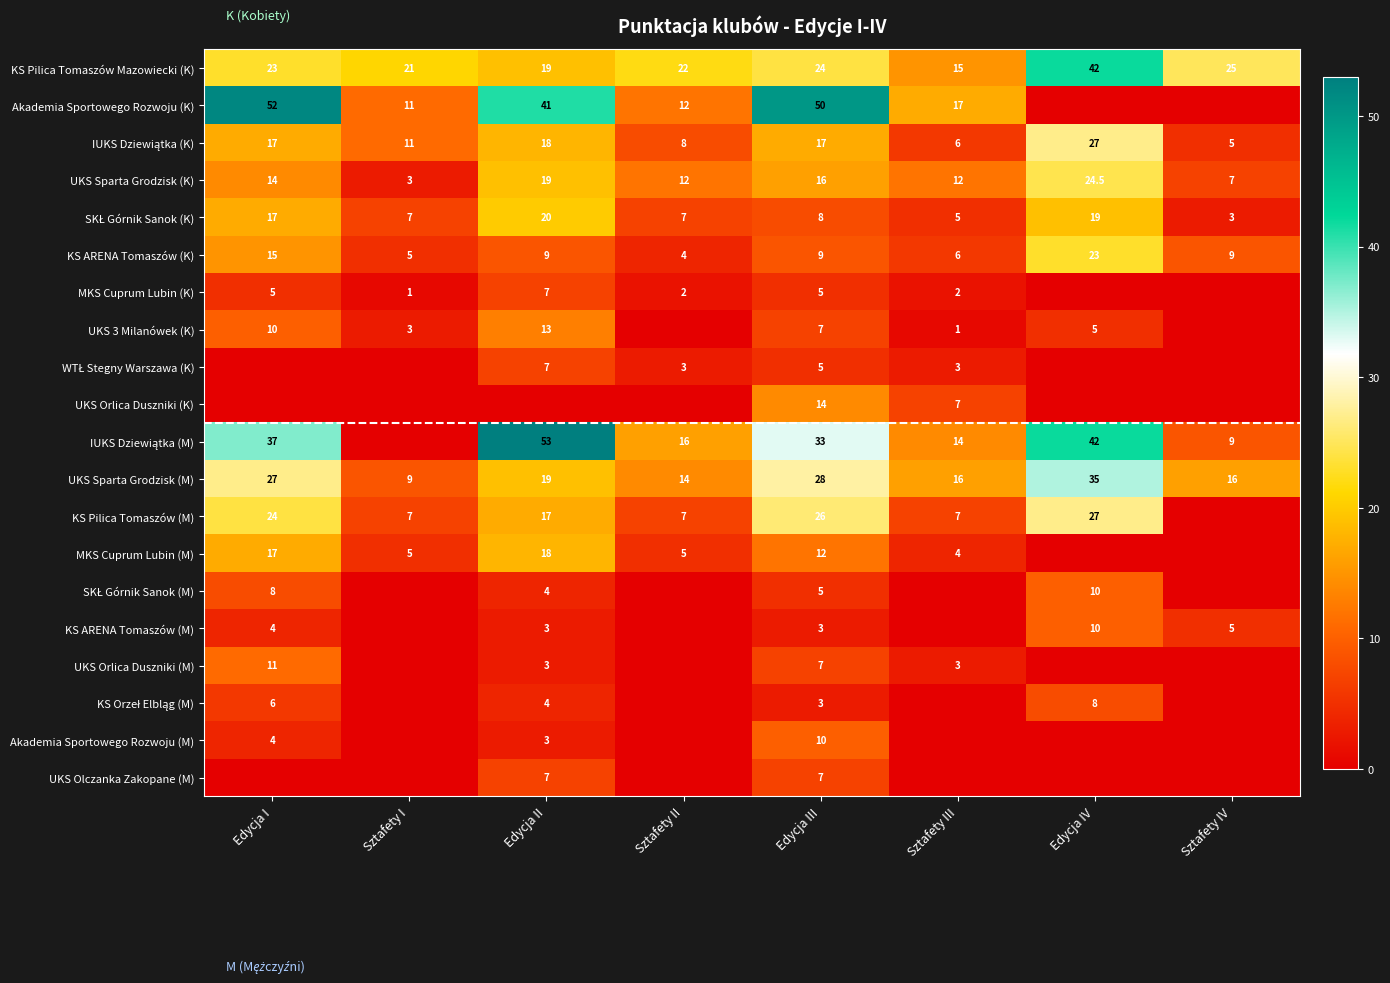

Where is KS Pilica Tomaszów Mazowiecki (K) nearest to the value 28?

Sztafety IV